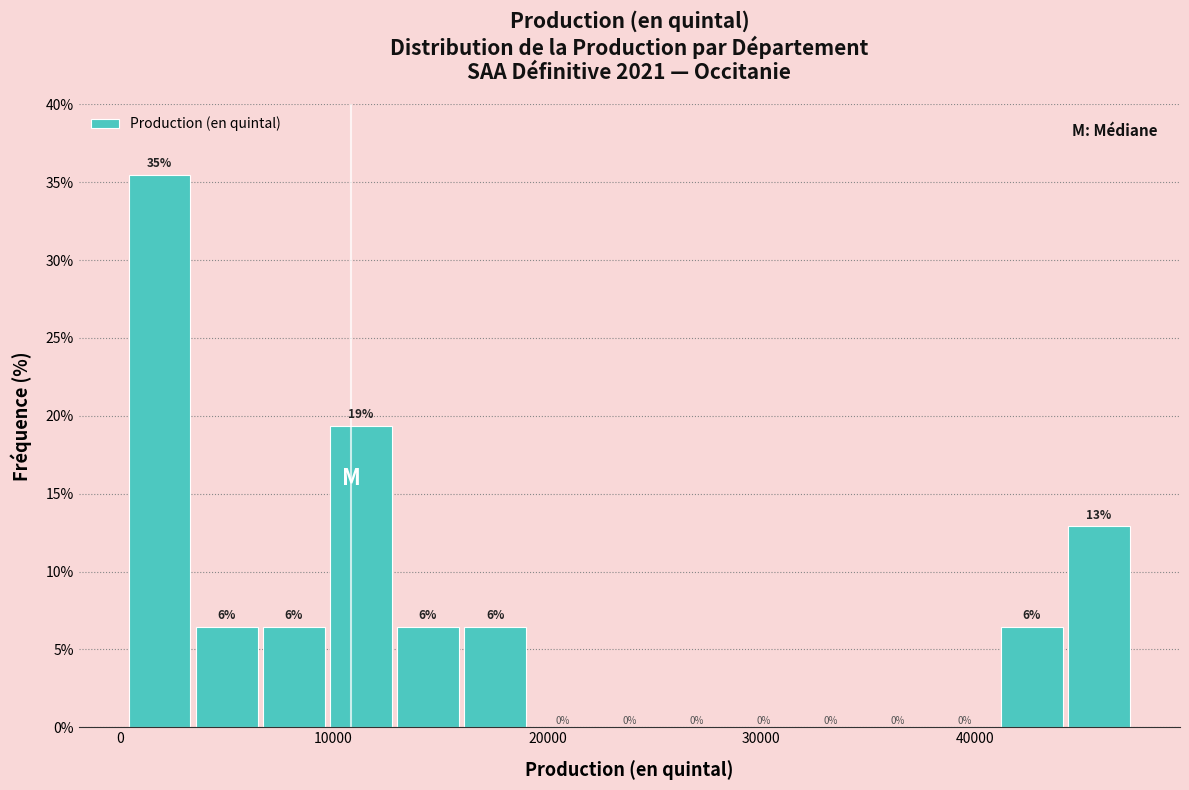

Read against the x-axis, roughly where is the centre of the tallest bar?

2000